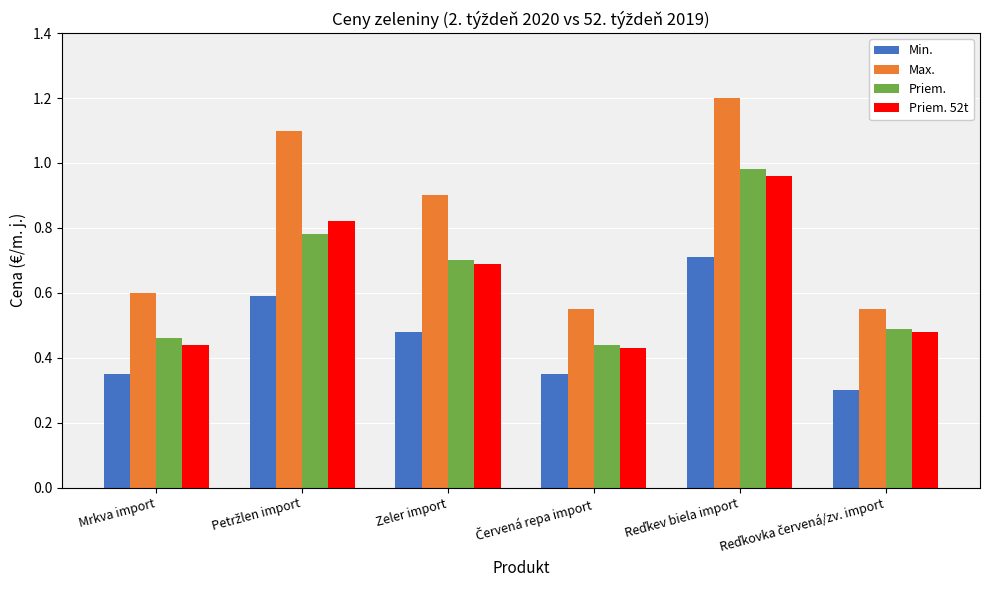

The value of Max. at Mrkva import is 0.6. True or false?

True